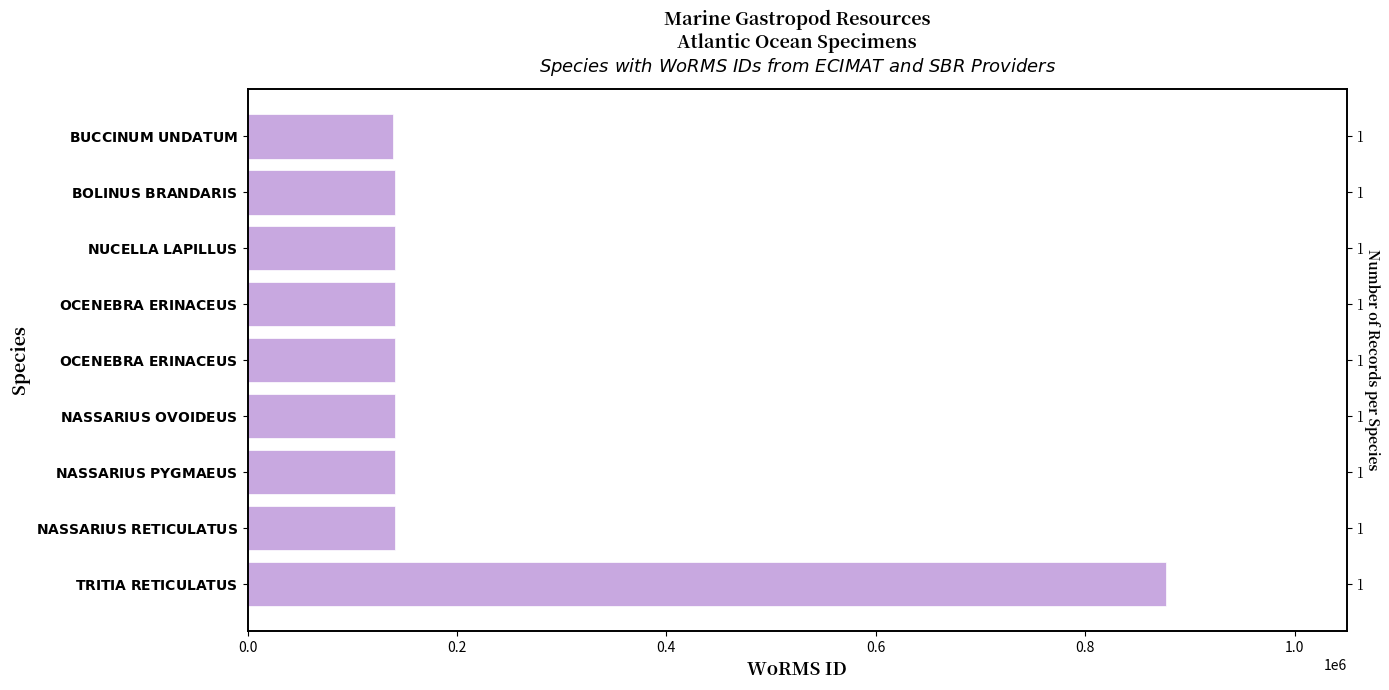

Is it true that the value at $\bf{NUCELLA\ LAPILLUS}$ is 241927?

False